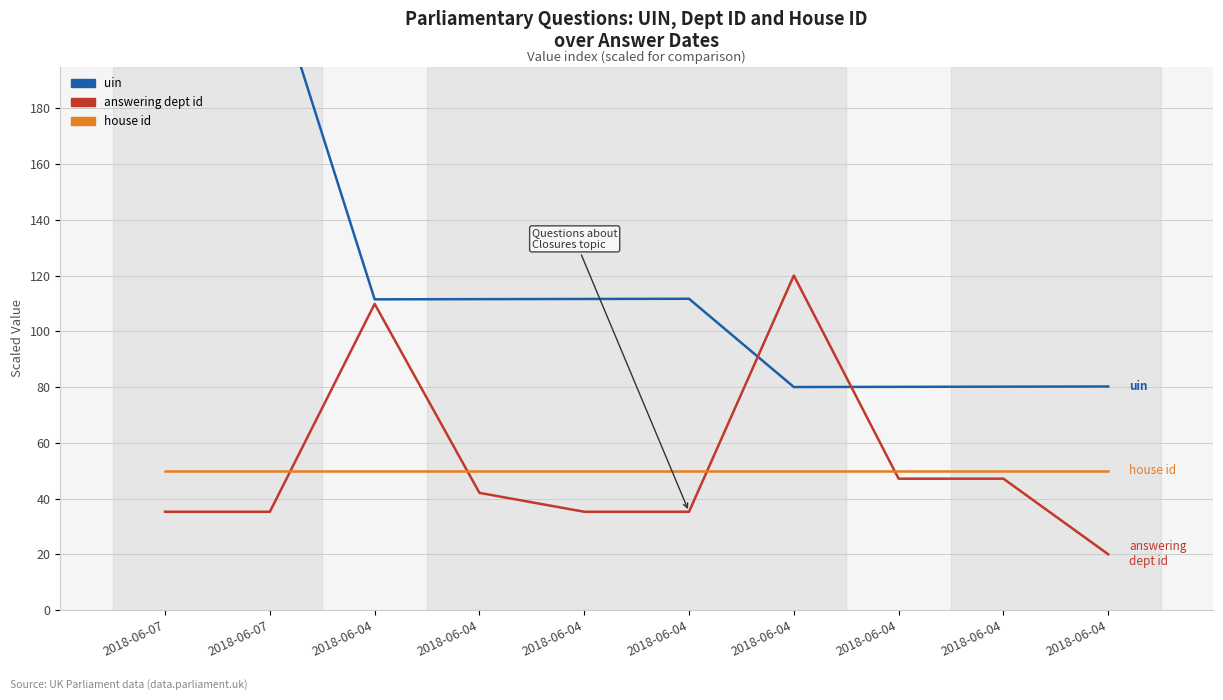

Between 2018-06-04 and 2018-06-04, which series saw the biggest shift?

answering dept id